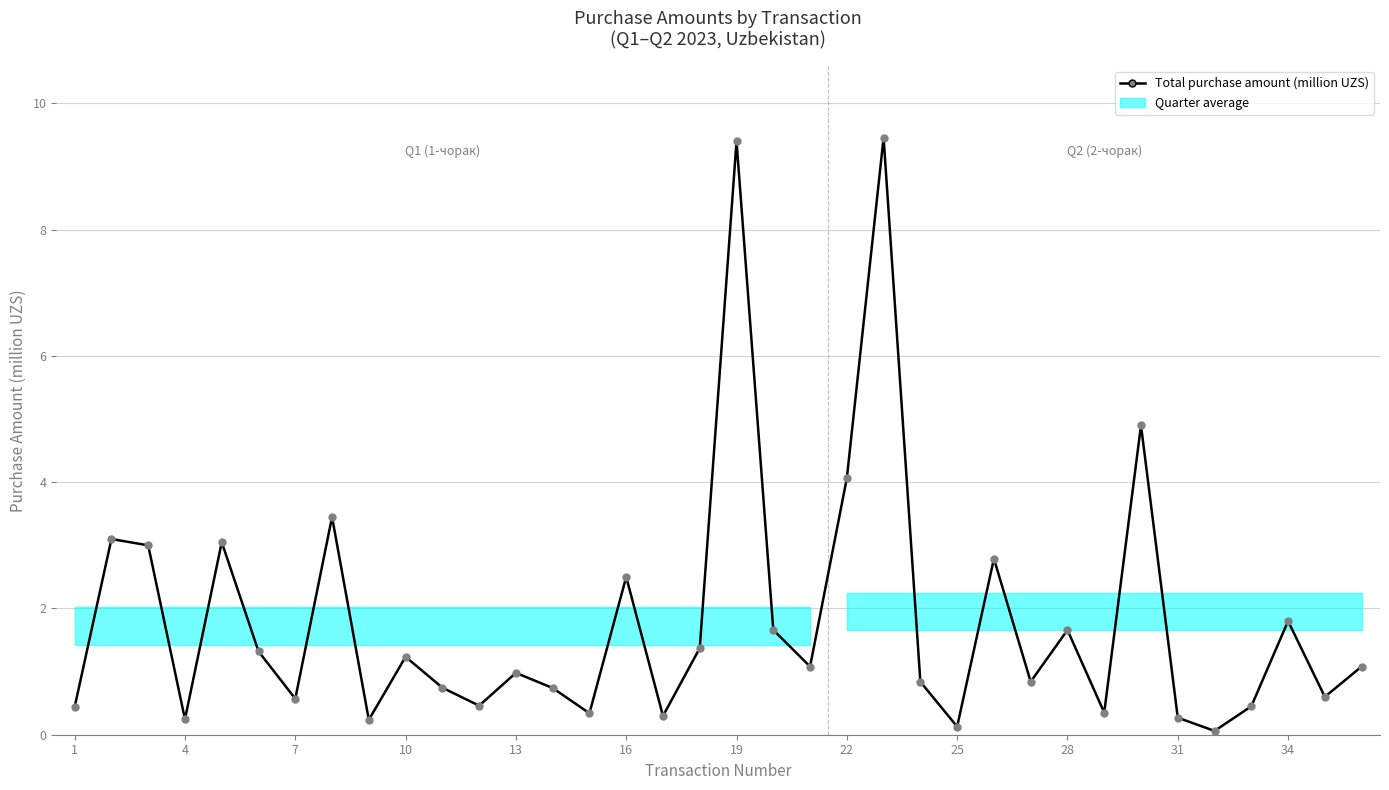

What is the sum of all values?

65.5